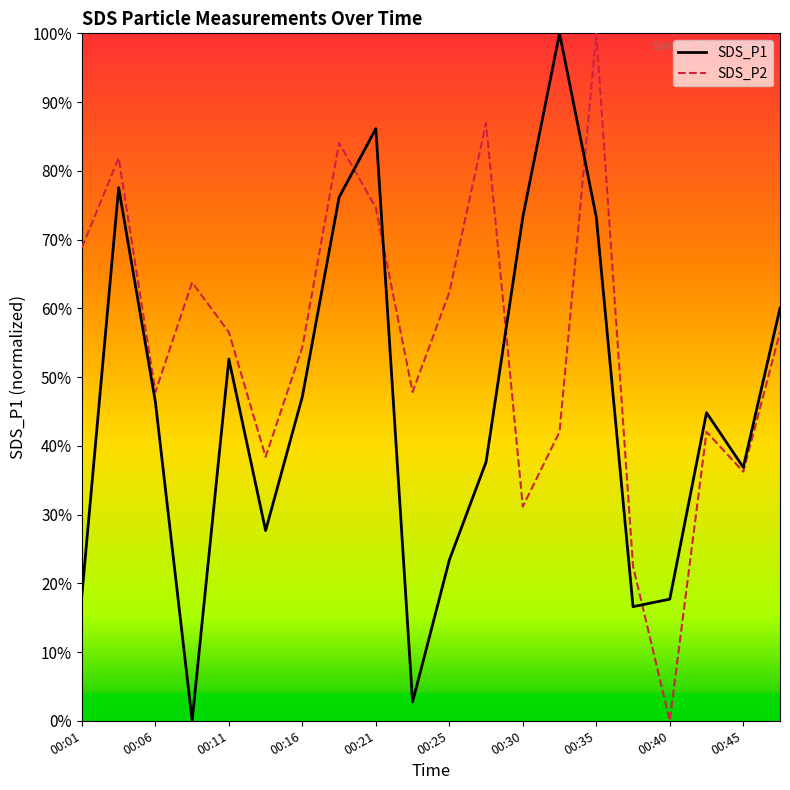

What is the difference between the second highest and minimum values in the SDS_P2 series?

87.0